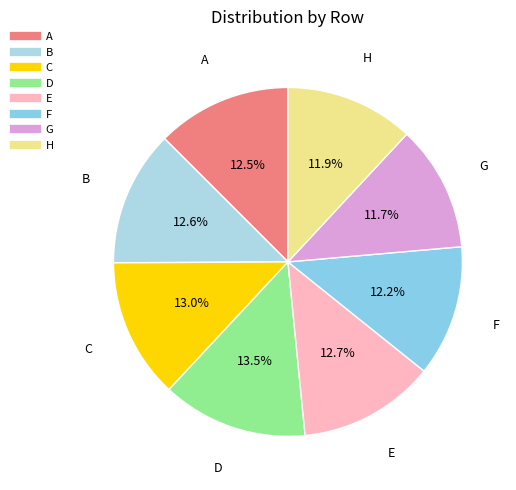

What is the largest slice in the pie chart?

D